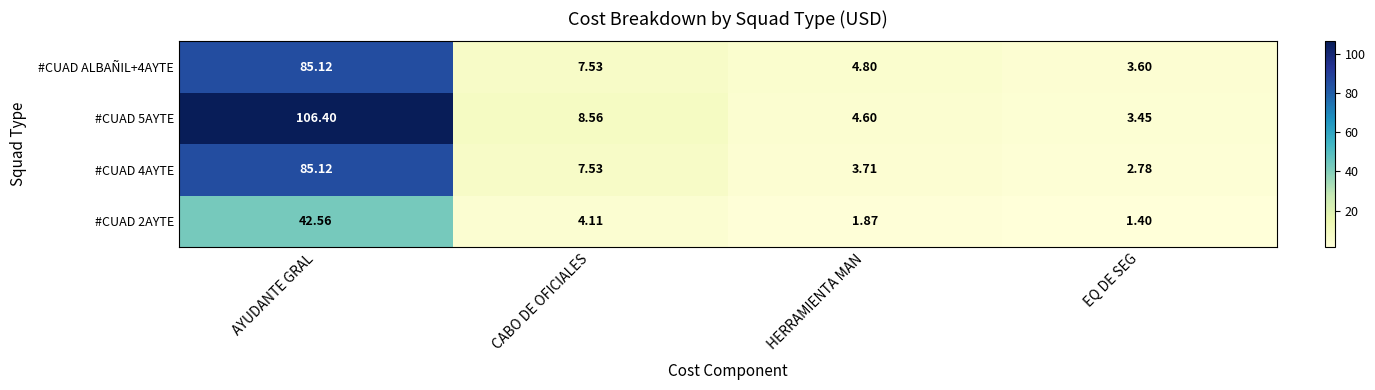

Rank the categories by #CUAD 4AYTE value from highest to lowest.

AYUDANTE GRAL, CABO DE OFICIALES, HERRAMIENTA MAN, EQ DE SEG